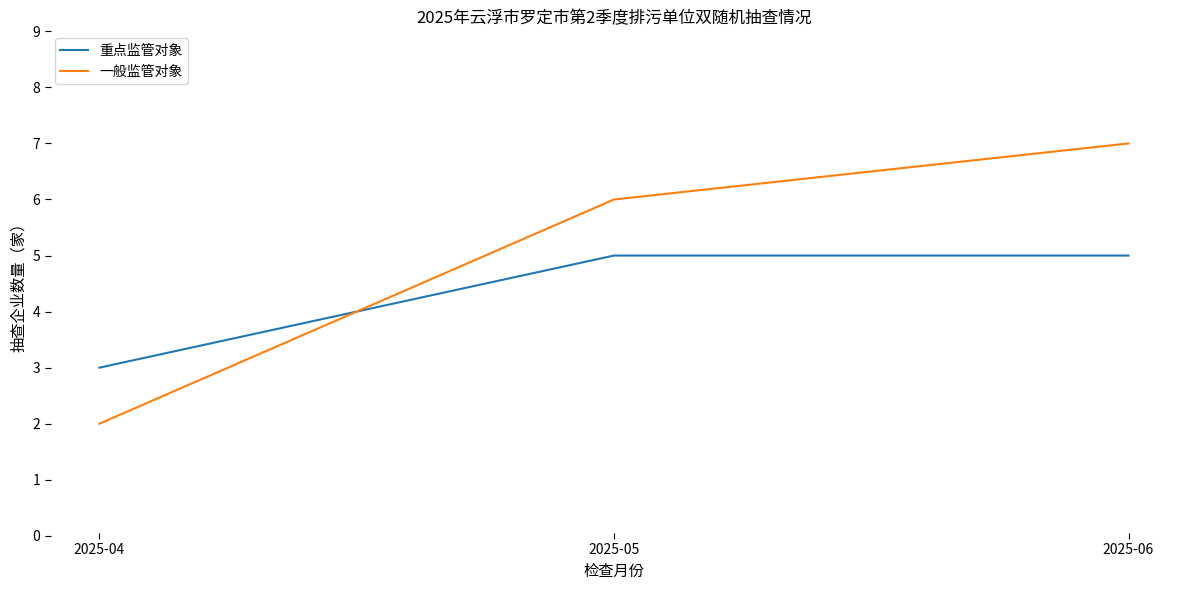

What is the difference between the highest and lowest values at 2025-06?

2